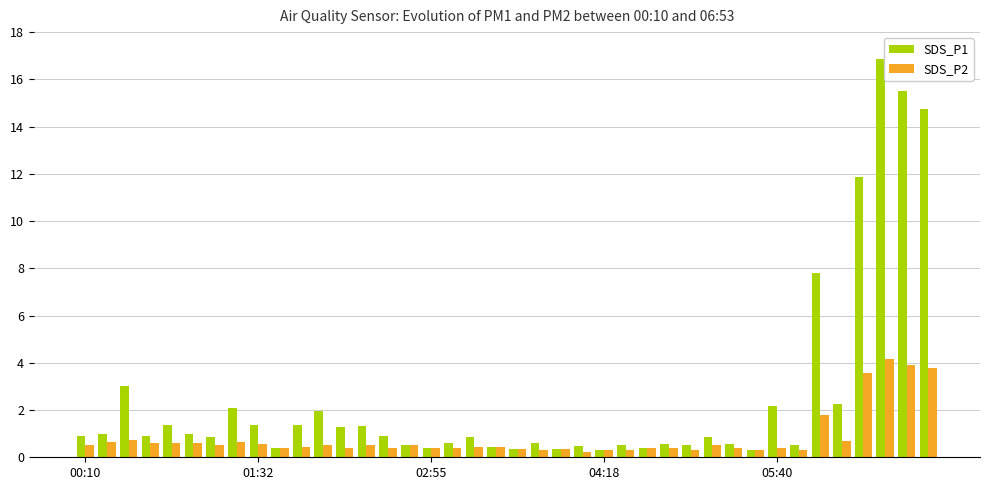

List the series in order of their overall mean, highest first.

SDS_P1, SDS_P2